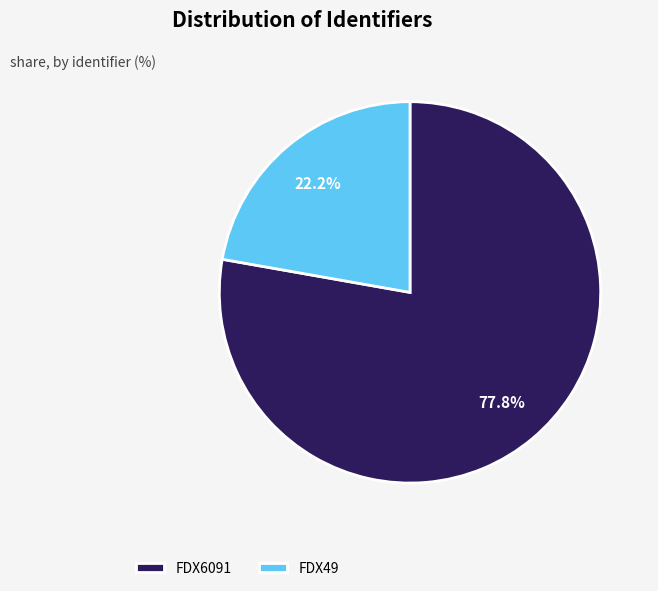

To the nearest percent, what is the difference between the FDX6091 and FDX49 slice percentages?

56%